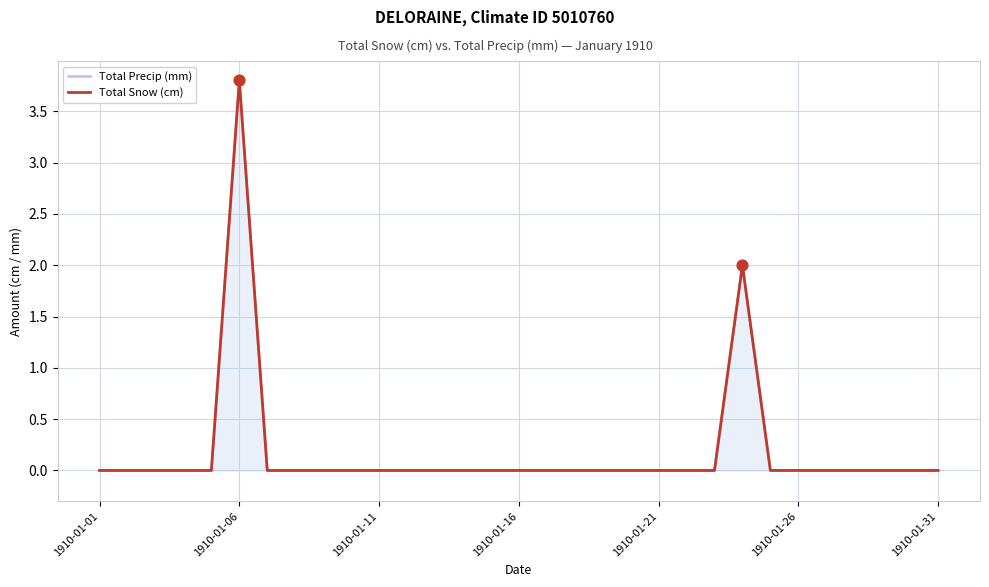

Which series reaches the maximum Y coordinate?

Total Precip (mm)